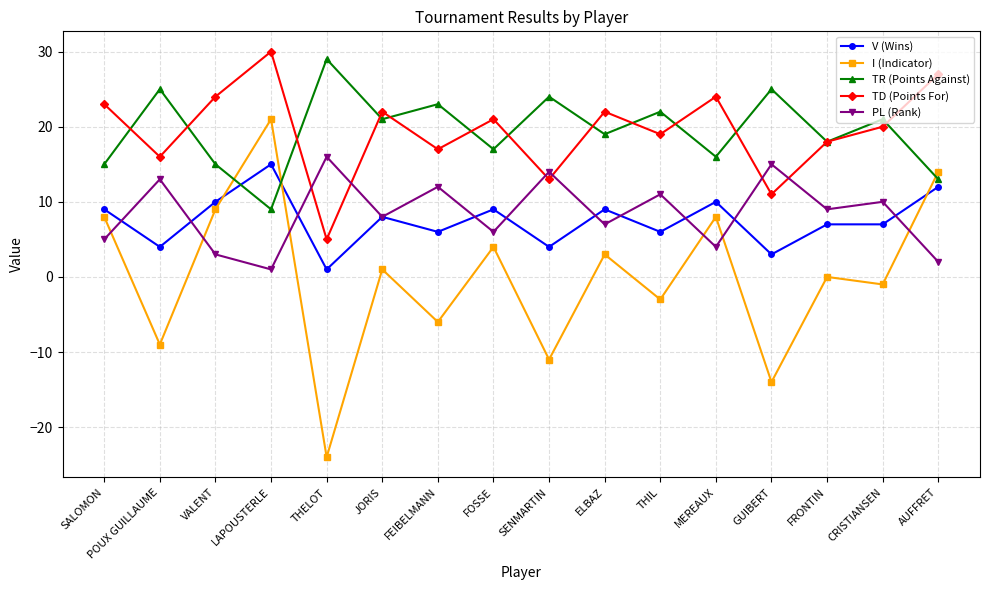

The value of V (Wins) at AUFFRET is 18. True or false?

False